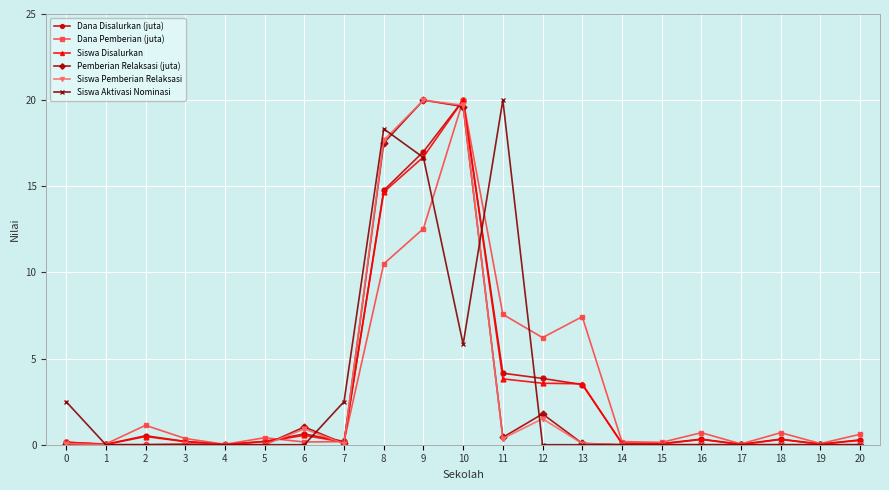

The Siswa Pemberian Relaksasi series shows 20.0 at 9. True or false?

True